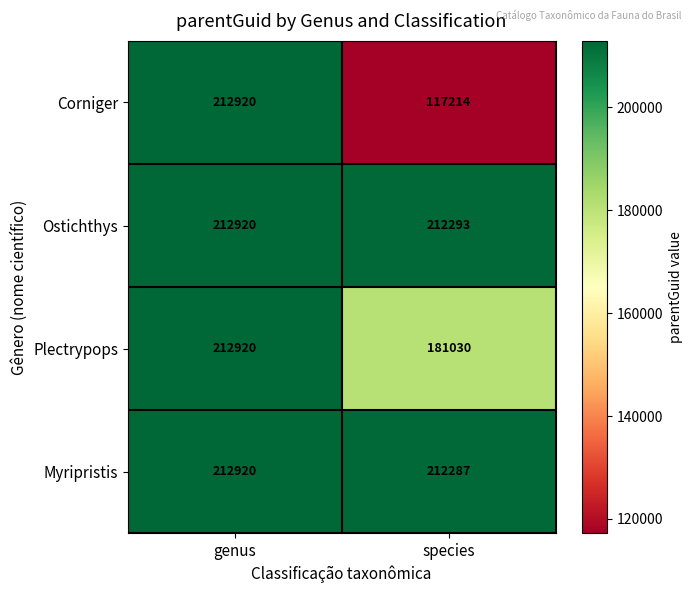

At which category is the sum across all series the highest?

genus